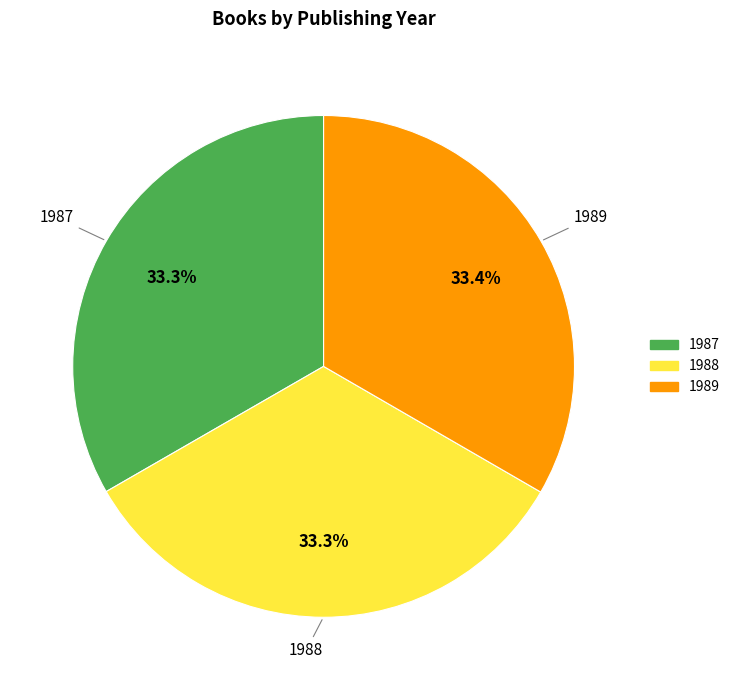

What percentage is NOT represented by 1989?

66.6%